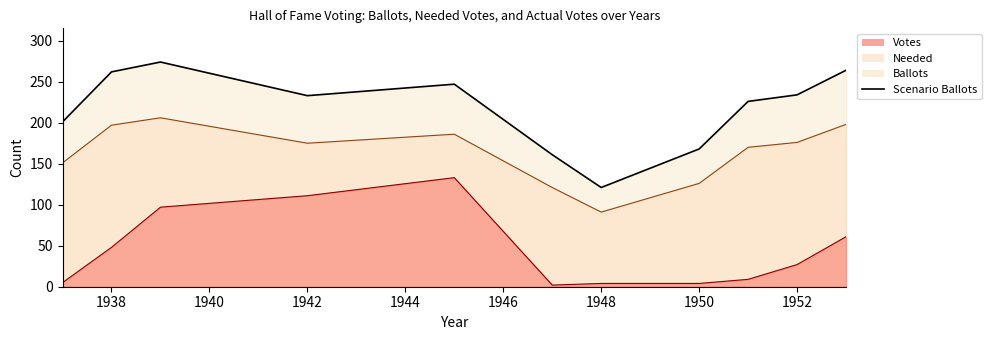

How many categories are shown in the chart?

11